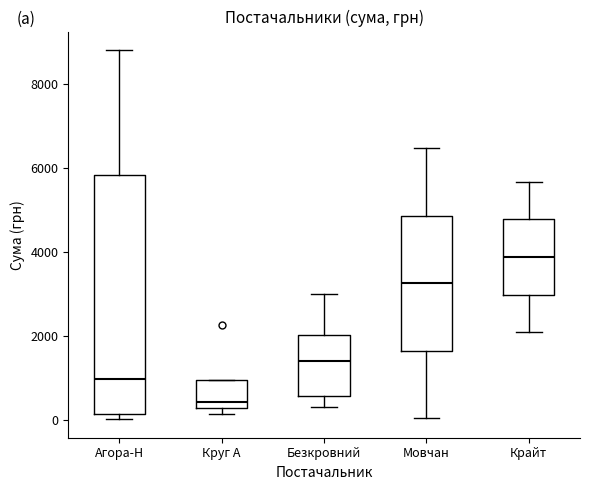

Reading left to right, read every box against the y-axis: the position of its median line, the range the box covers, and the ends of its whiskers. The values are not printed on the chart, so give them approximately, as read against the axis.

Агора-Н: median 1000, box 200 to 5800, whiskers 0 to 8800
Круг А: median 400, box 200 to 1000, whiskers 200 (just below the box's lower edge) to 1000
Безкровний: median 1400, box 600 to 2000, whiskers 400 to 3000
Мовчан: median 3200, box 1600 to 4800, whiskers 0 to 6400
Крайт: median 3800, box 3000 to 4800, whiskers 2000 to 5600